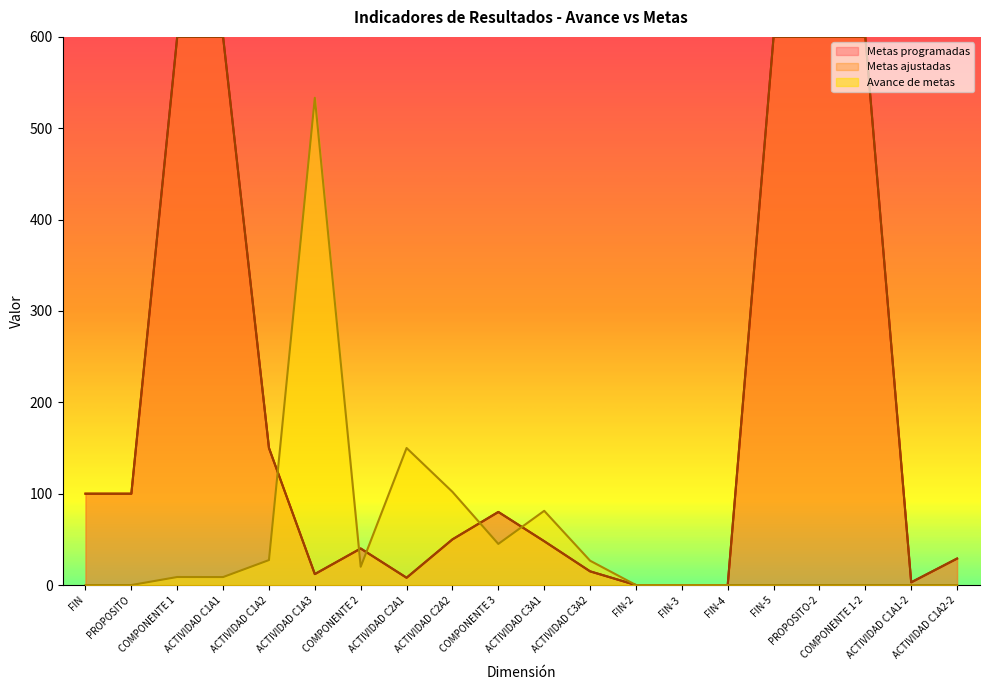

What is the spread (max minus min) of values at COMPONENTE 1?

591.2